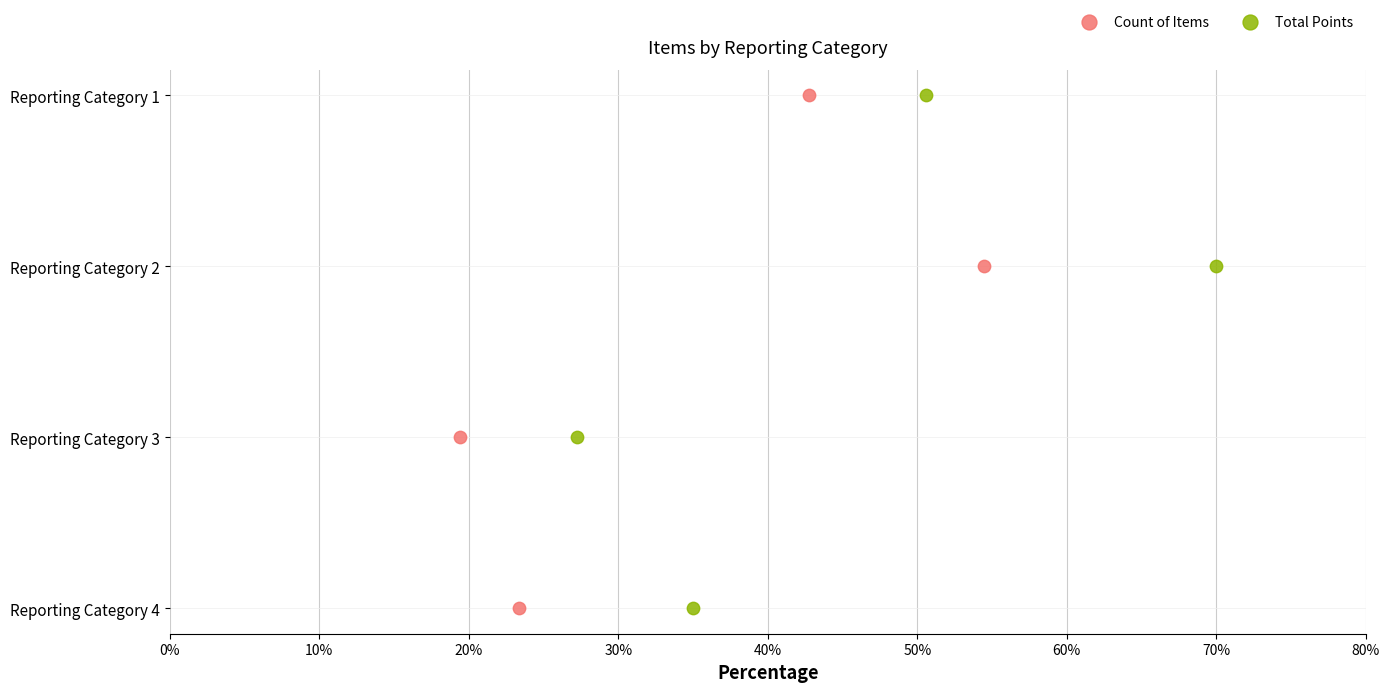

Which series contains the lowest Y value?

Count of Items